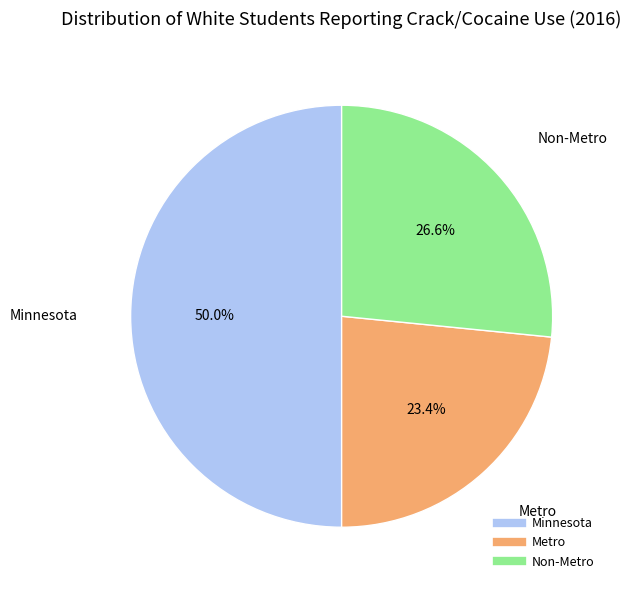

Which category has the smallest portion of the pie?

Metro